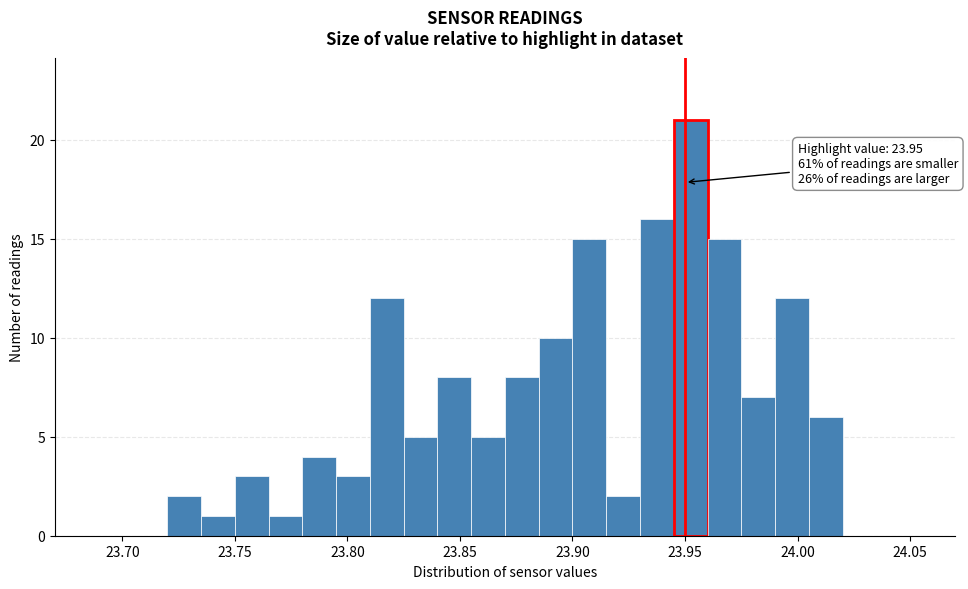

Around what value on the x-axis is the tallest bar? Give the approximate position of its centre, as read against the axis.

23.955